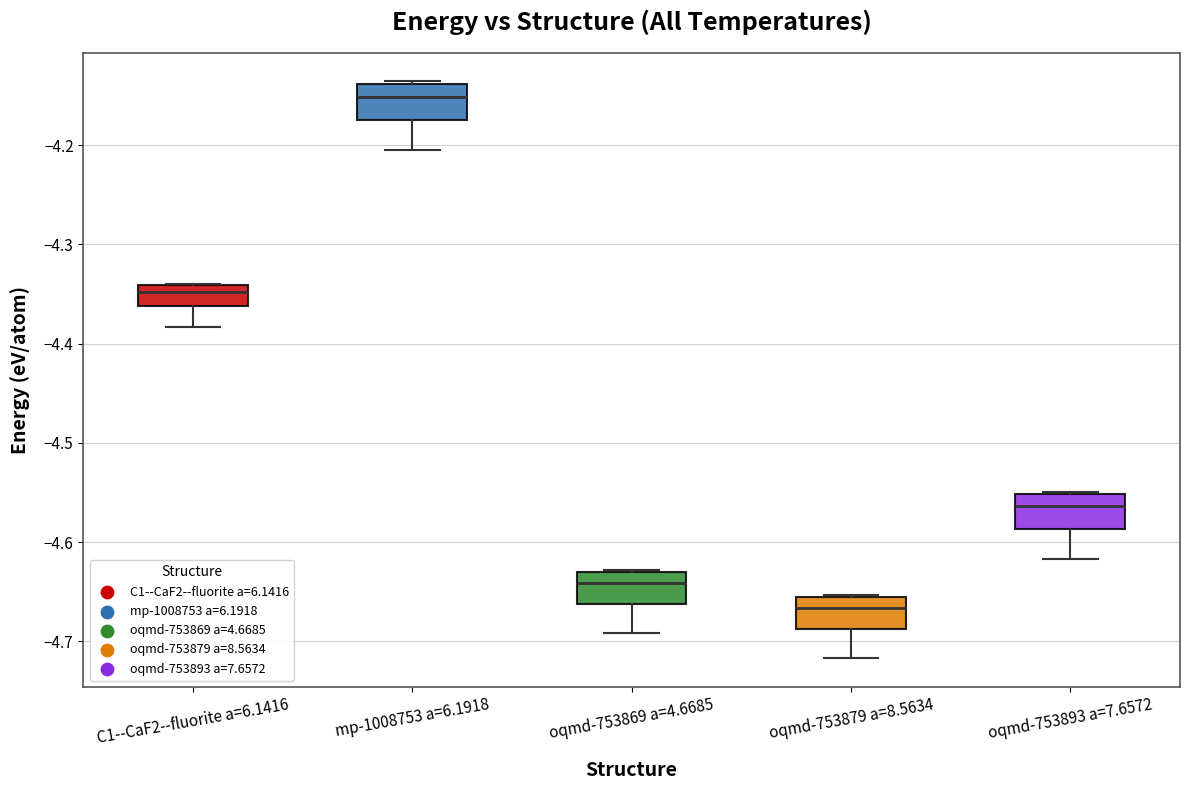

Reading left to right, transcribe this box plot: for each box, give where its median line is, the range the box spans, and where its two whiskers end, as read against the y-axis. The values are not printed on the chart, so give them approximately, as read against the axis.

C1--CaF2--fluorite a=6.1416: median -4.35, box -4.36 to -4.34, whiskers -4.38 to -4.34
mp-1008753 a=6.1918: median -4.15, box -4.17 to -4.14, whiskers -4.21 to -4.14
oqmd-753869 a=4.6685: median -4.64, box -4.66 to -4.63, whiskers -4.69 to -4.63
oqmd-753879 a=8.5634: median -4.67, box -4.69 to -4.65, whiskers -4.72 to -4.65
oqmd-753893 a=7.6572: median -4.56, box -4.59 to -4.55, whiskers -4.62 to -4.55